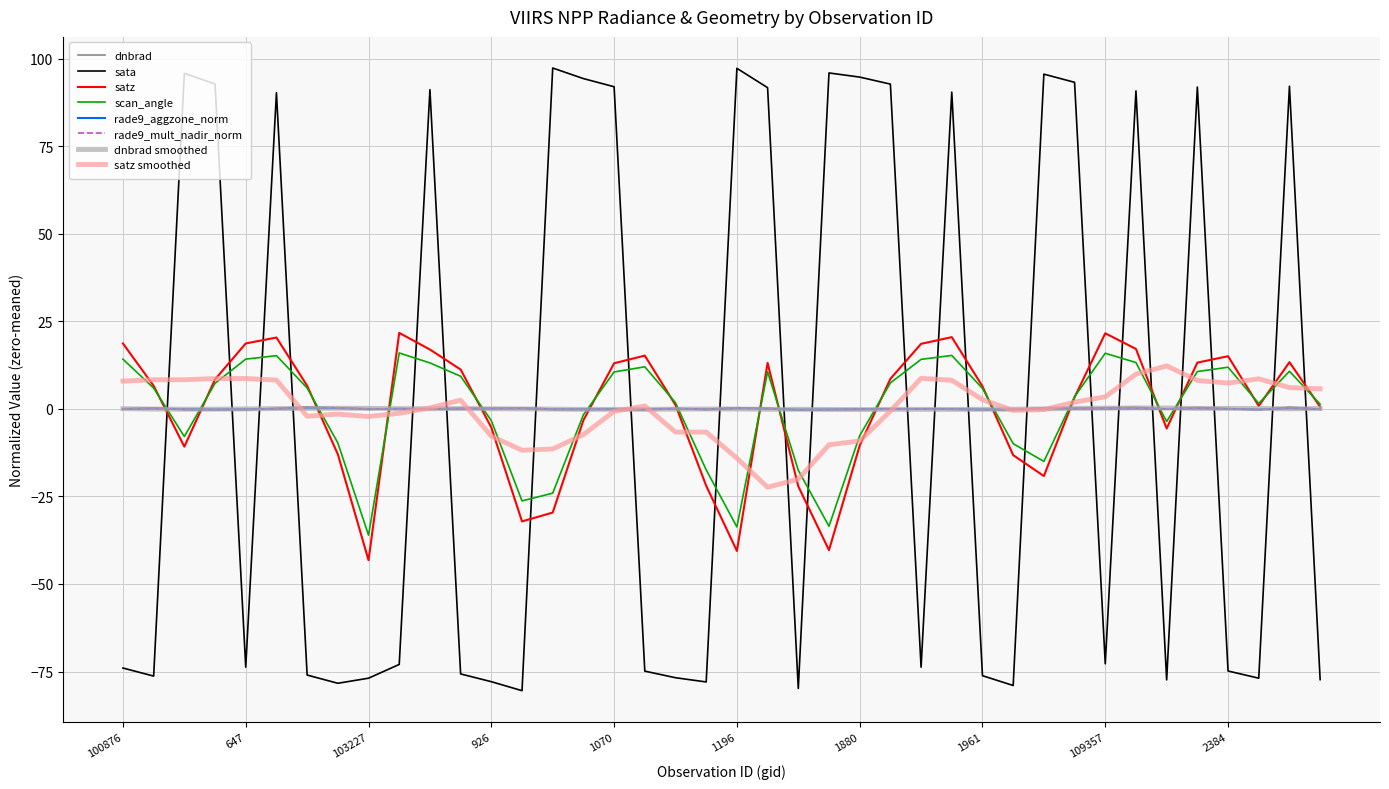

What is the greatest value displayed?

97.3